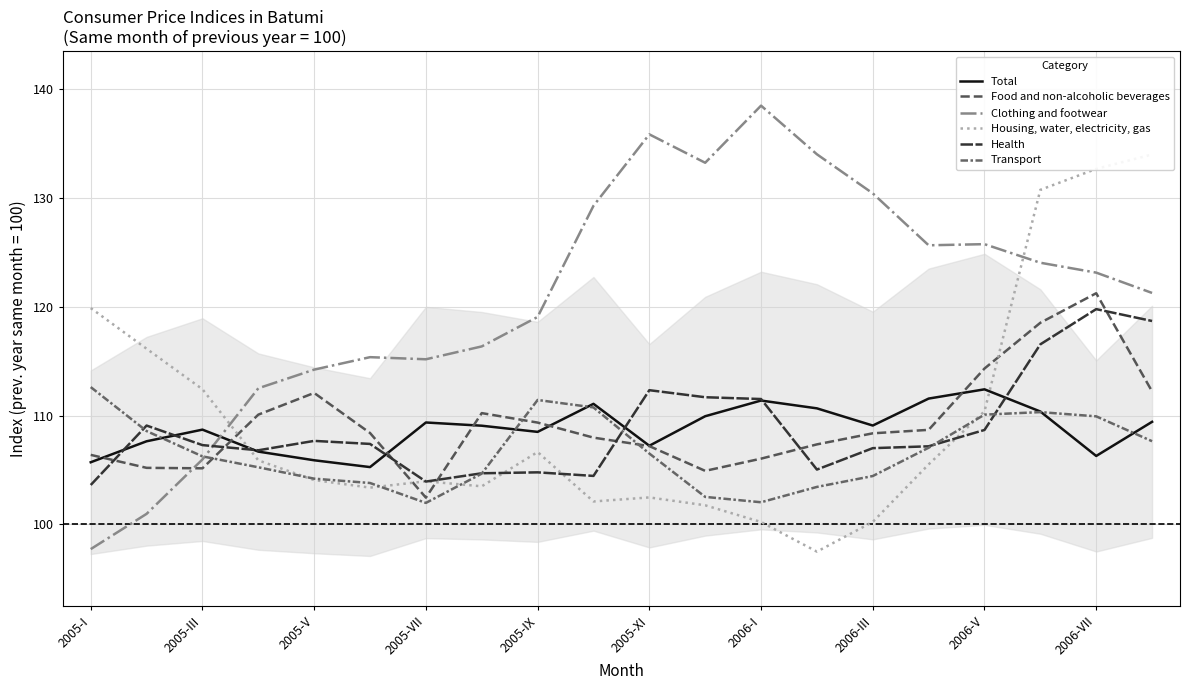

Between which two adjacent categories do Food and non-alcoholic beverages and Clothing and footwear first intersect?

2005-III and 2005-V